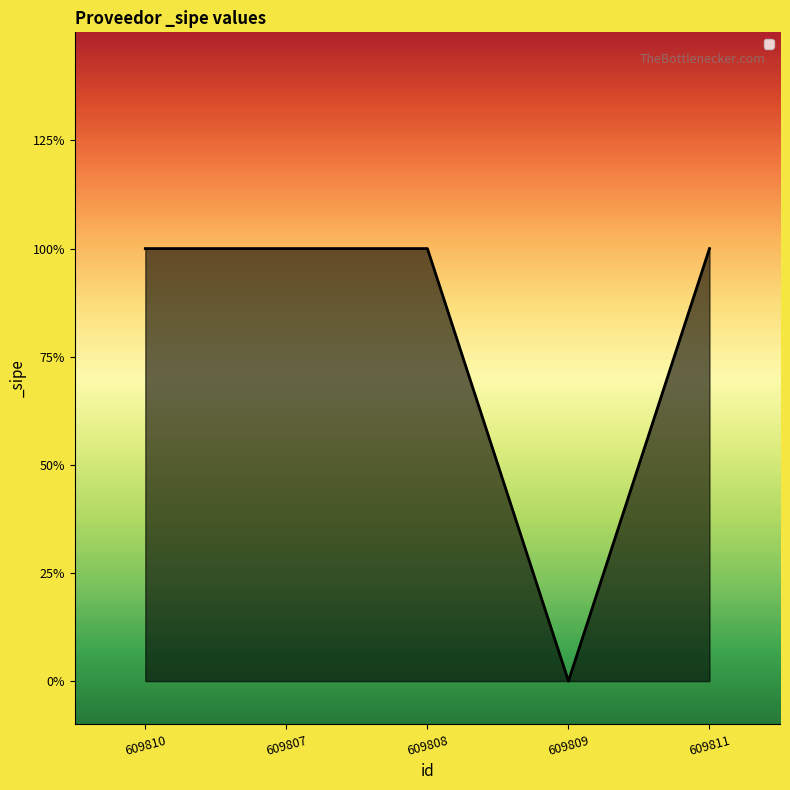

At which category does the chart reach its peak across all series?

609810